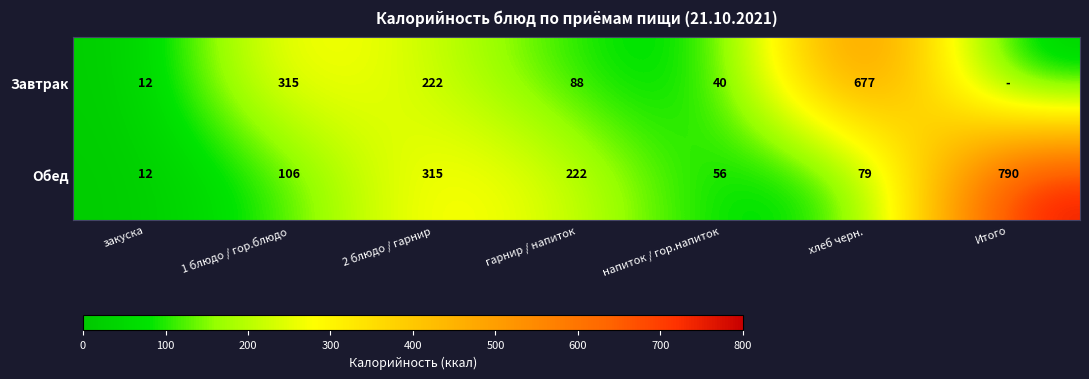

Read the Обед value at 1 блюдо / гор.блюдо.

106